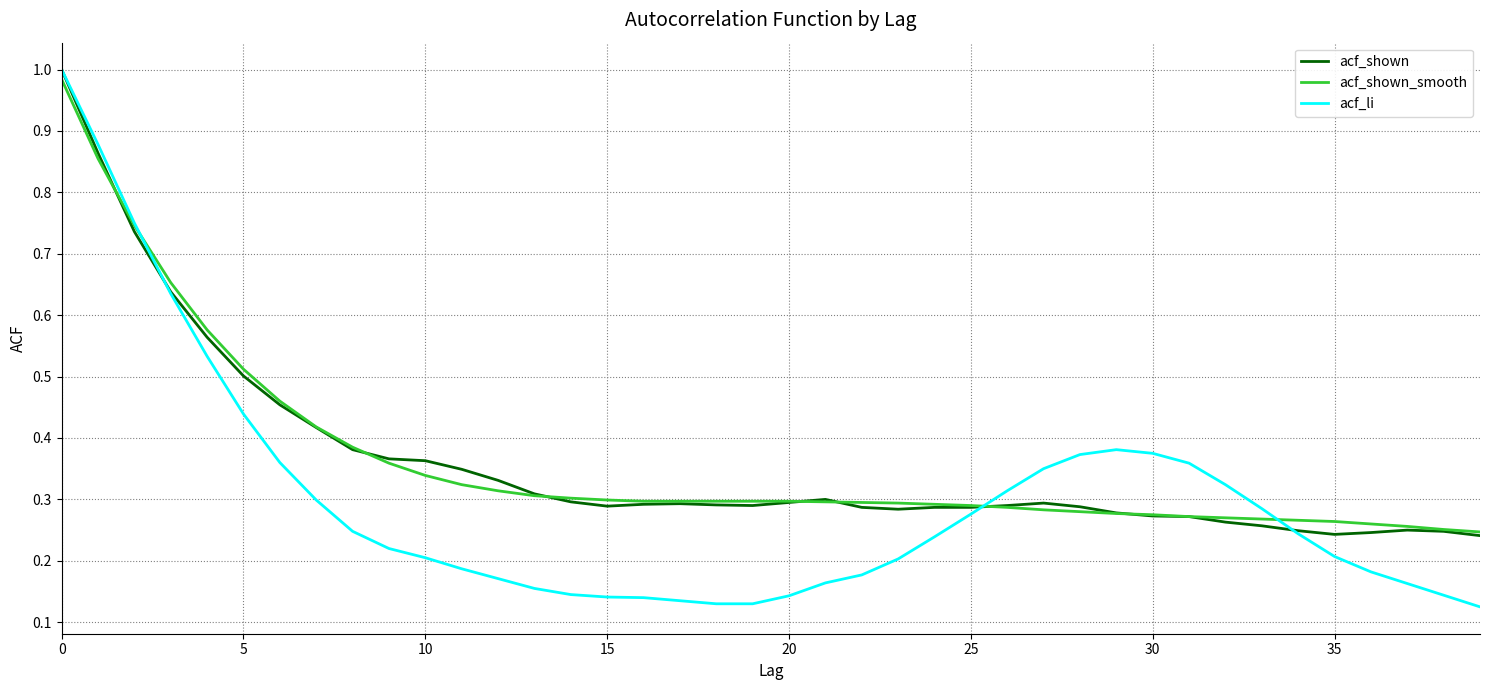

How many times do acf_shown_smooth and acf_li cross each other?

3